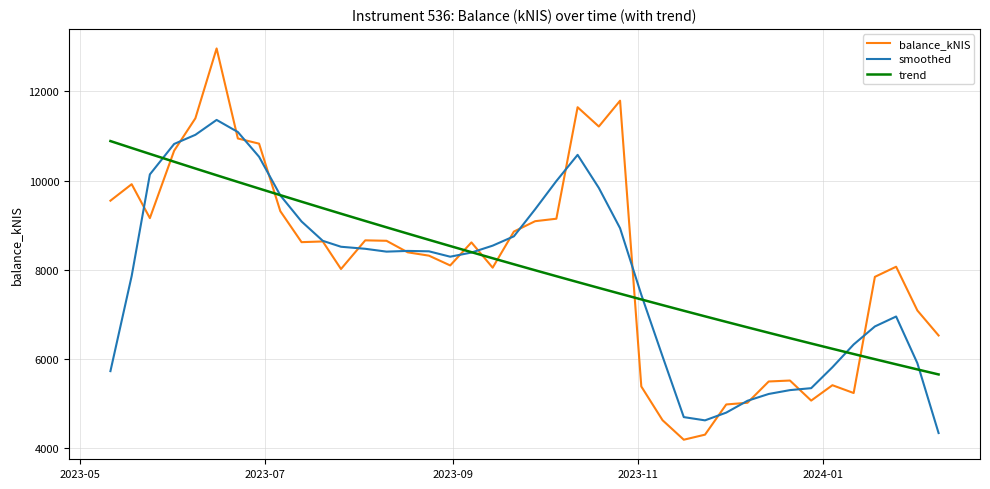

What is the highest value of the smoothed series?

11360.4